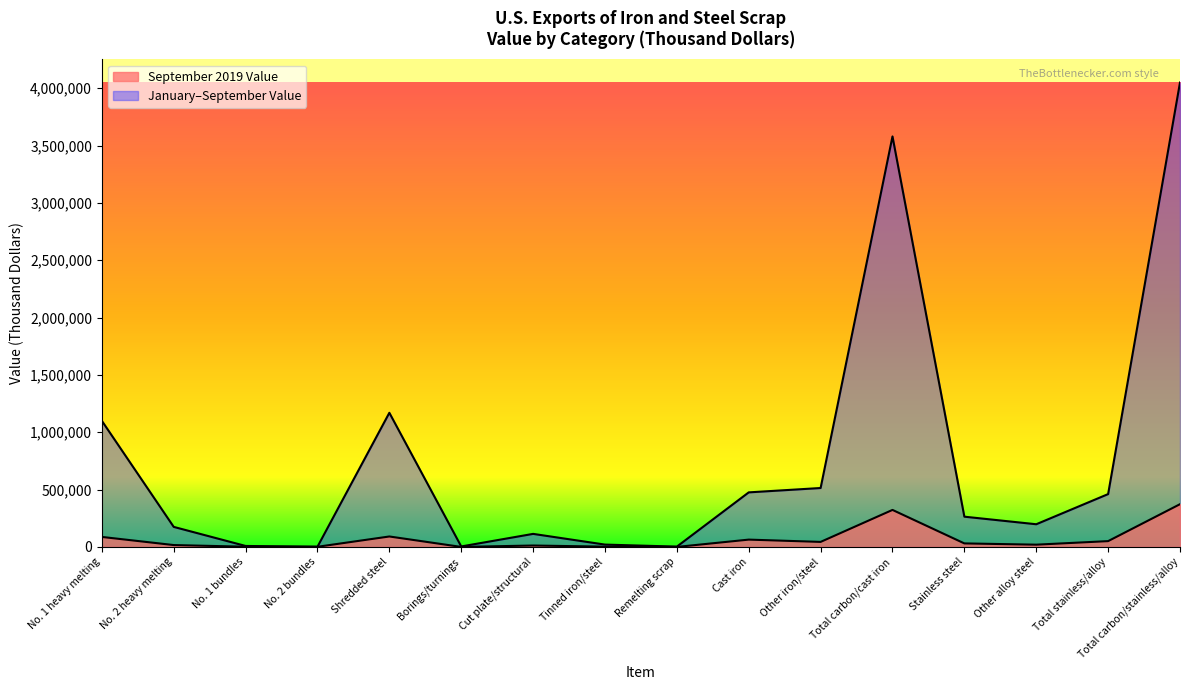

Rank the series by their maximum value, from lowest to highest.

September 2019 Value, January-September Value